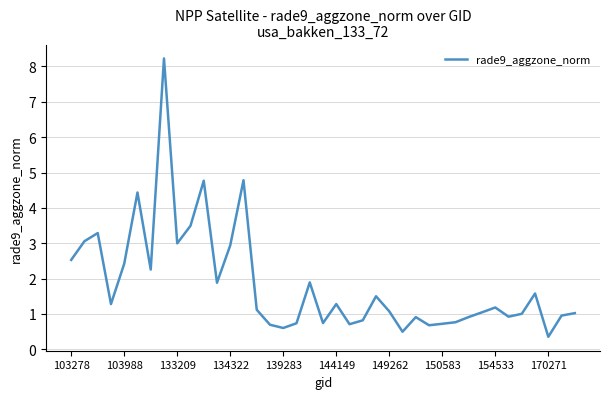

What is the smallest value displayed?

0.4